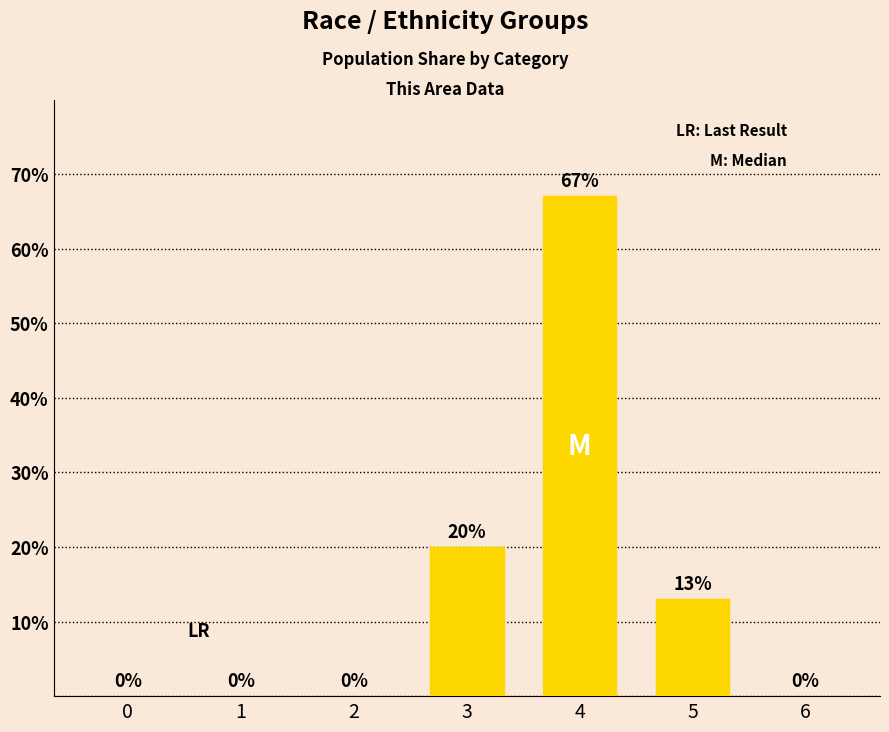

Reading left to right, list all the values displayed in this chart.

0=0	1=0	2=0	3=20	4=67	5=13	6=0